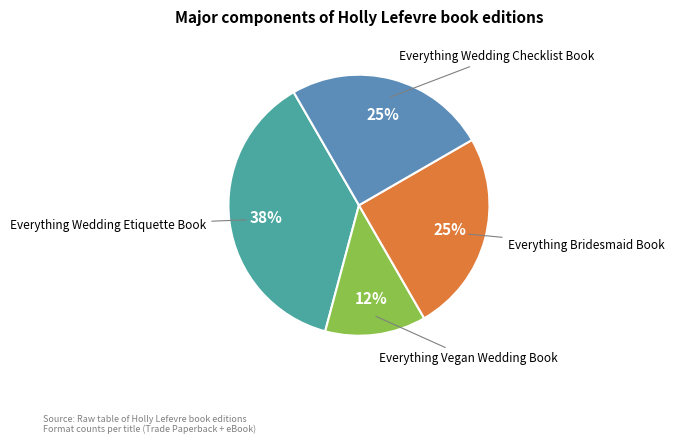

How many segments does this pie chart have?

4